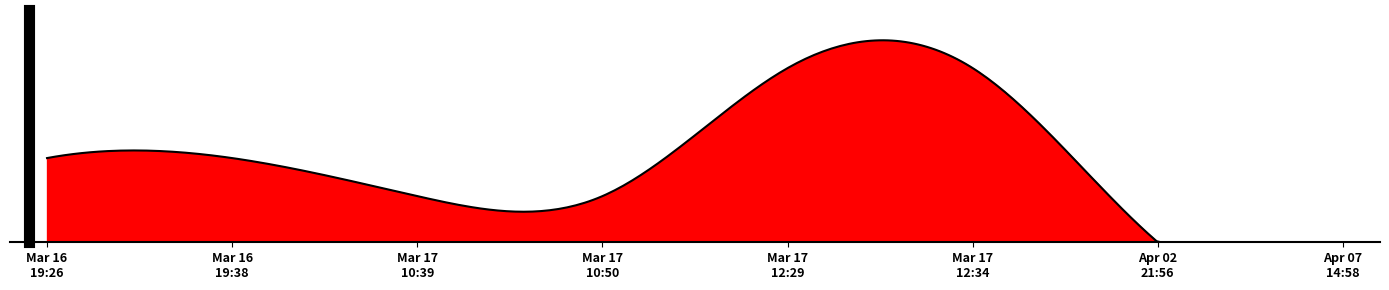

What is the difference between the maximum and minimum values?

41811.5